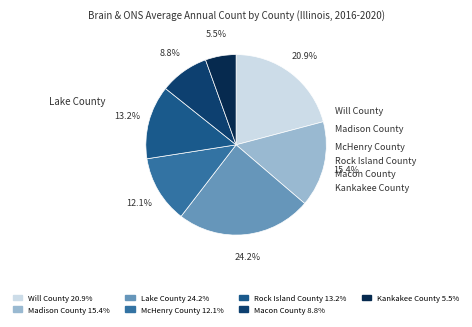

Approximately how many times larger is the value at Lake County compared to Macon County?

2.8